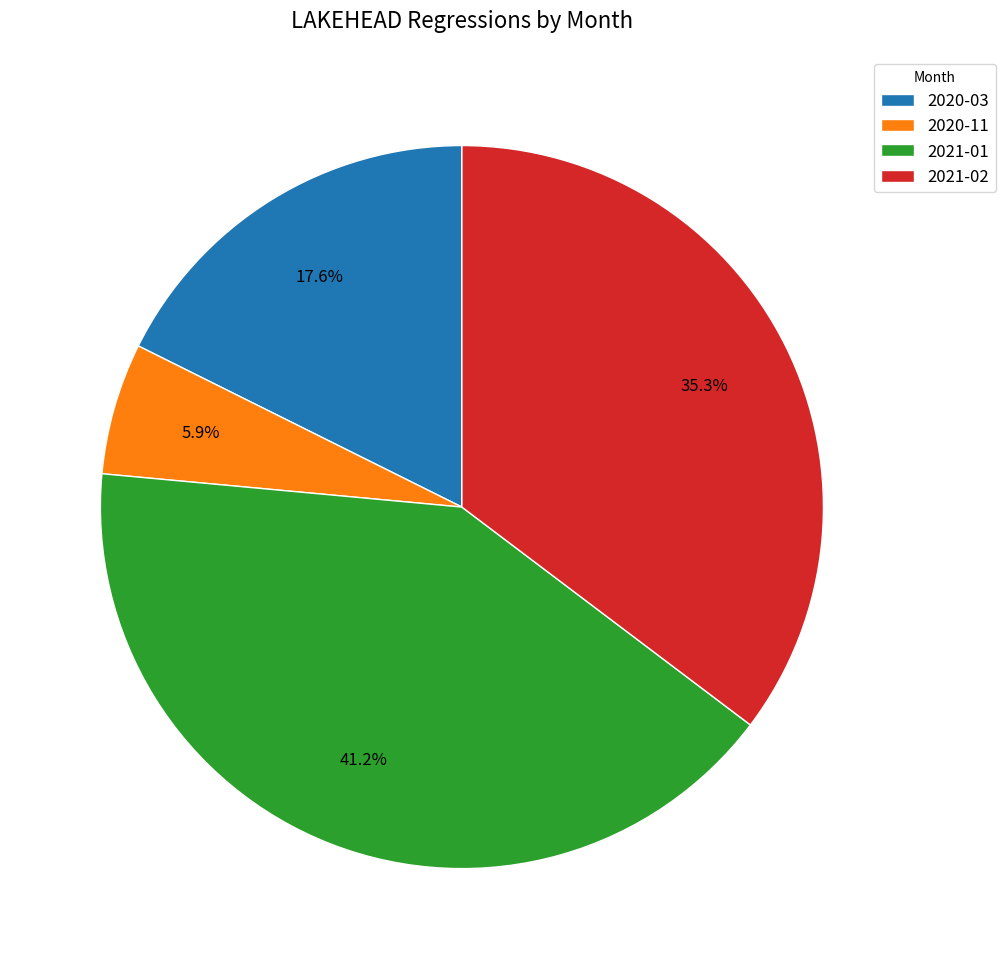

What is the smallest slice in the pie chart?

2020-11